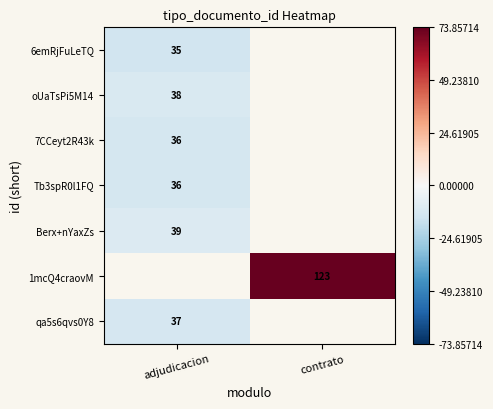

Is the value of Berx+nYaxZs at adjudicacion greater than the value of 6emRjFuLeTQ at adjudicacion?

Yes